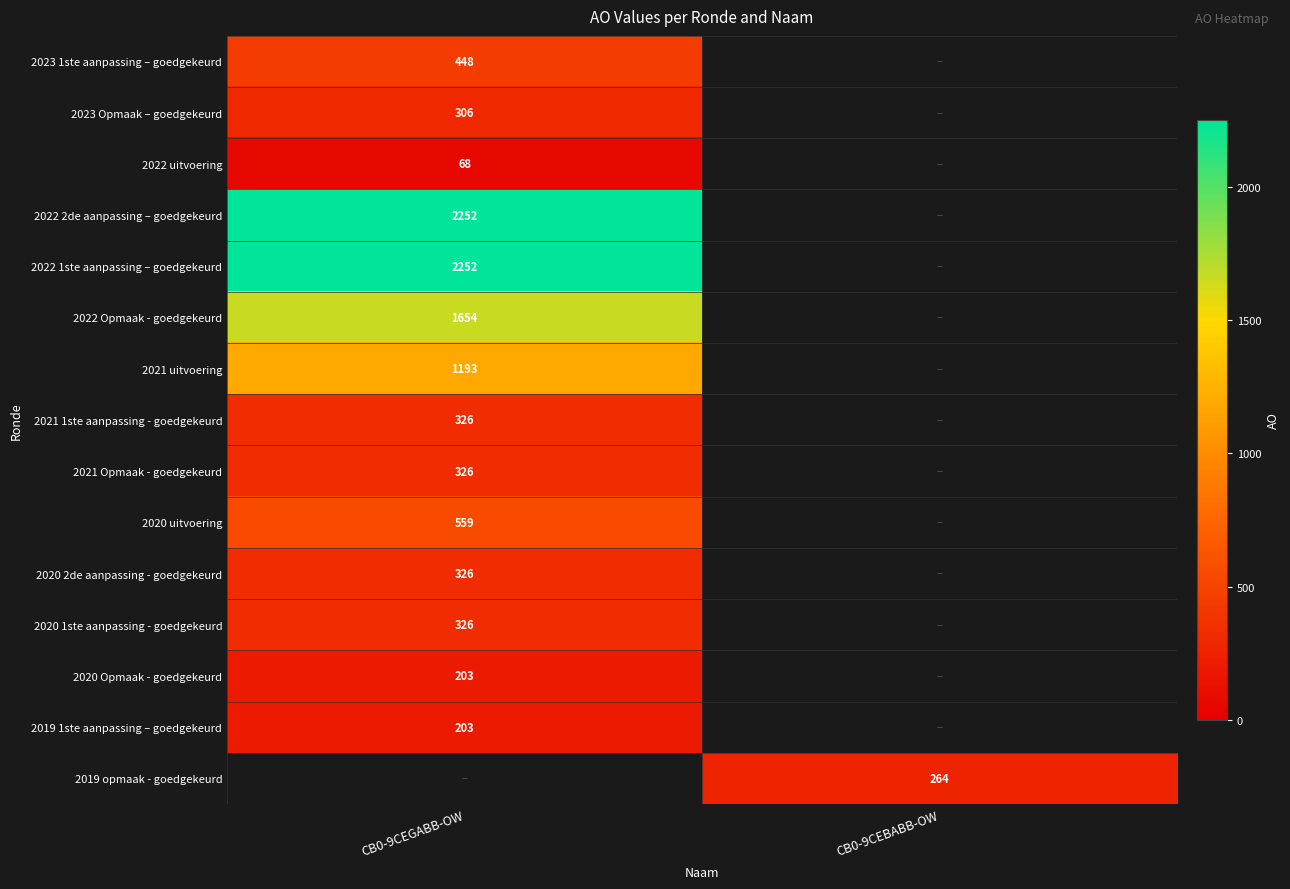

The 2022 1ste aanpassing – goedgekeurd series shows 1254.5 at CB0-9CEGABB-OW. True or false?

False